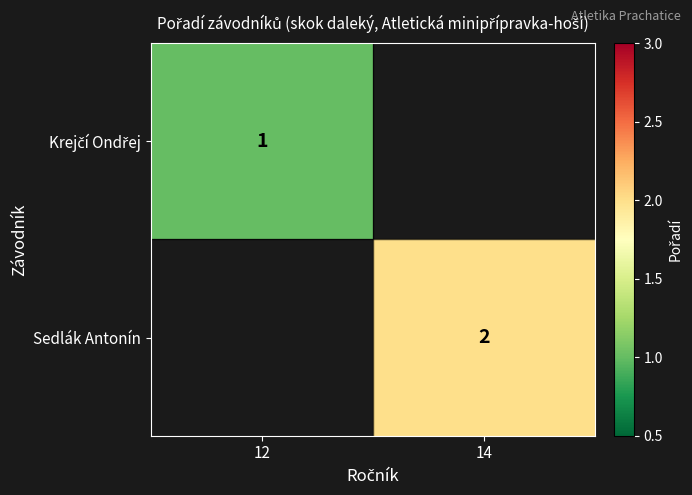

Which category has the highest value across all series?

14